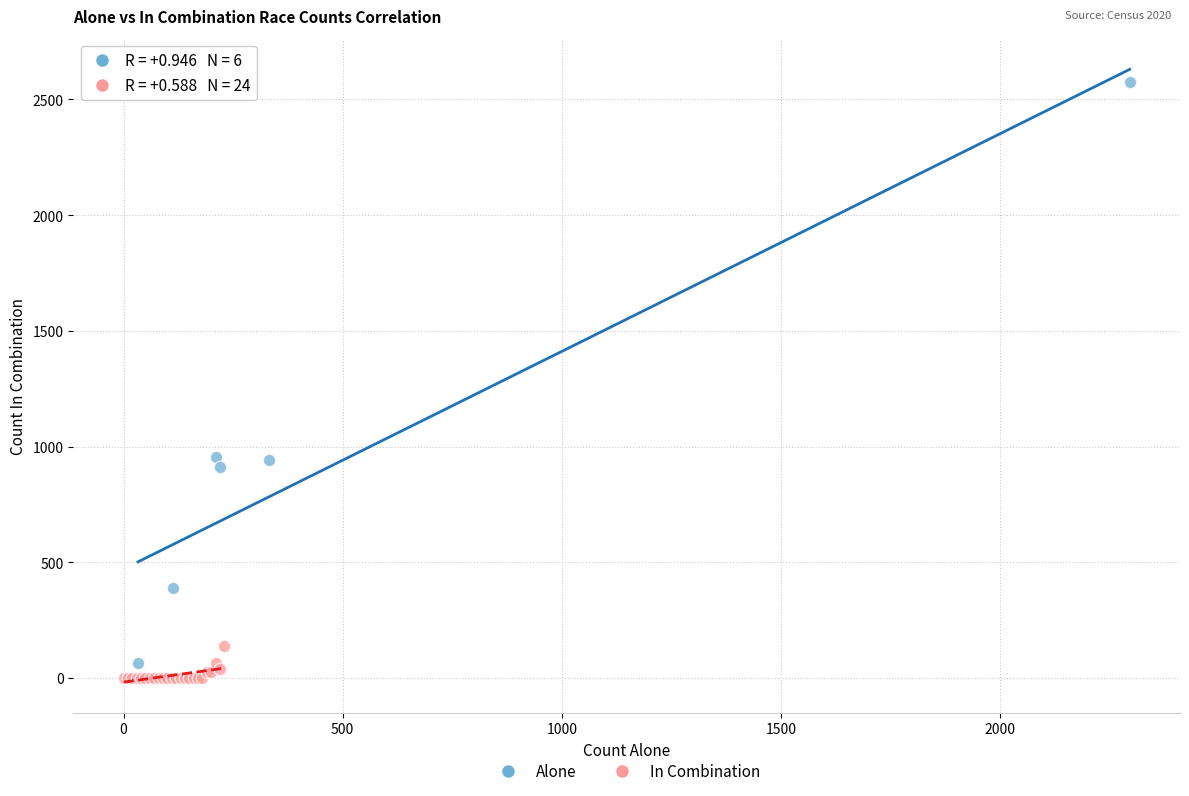

Which series contains the lowest Y value?

In Combination